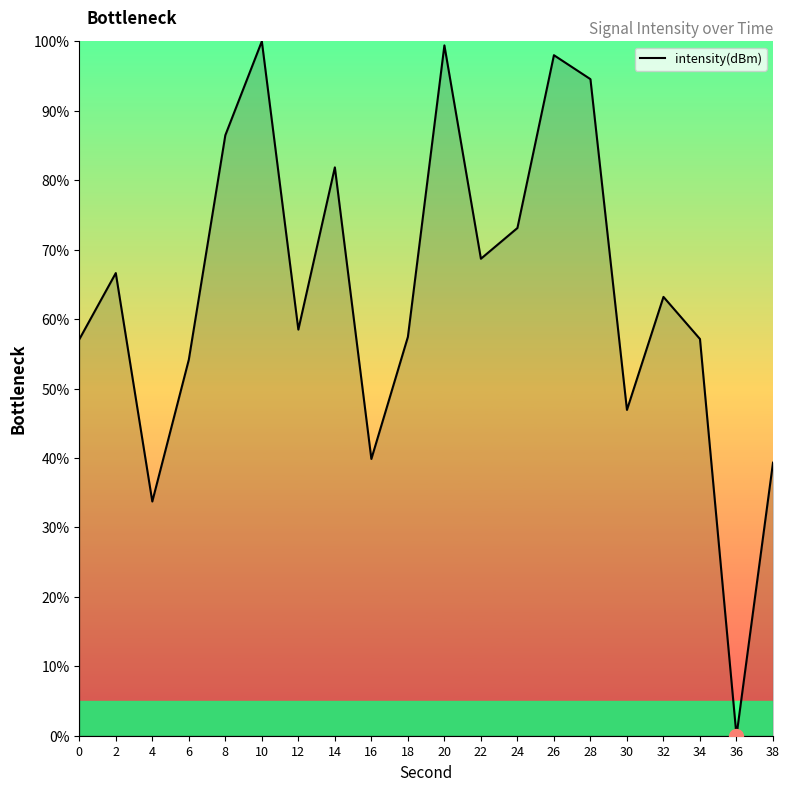

The chart shows a value of 63.2 at 32. True or false?

True